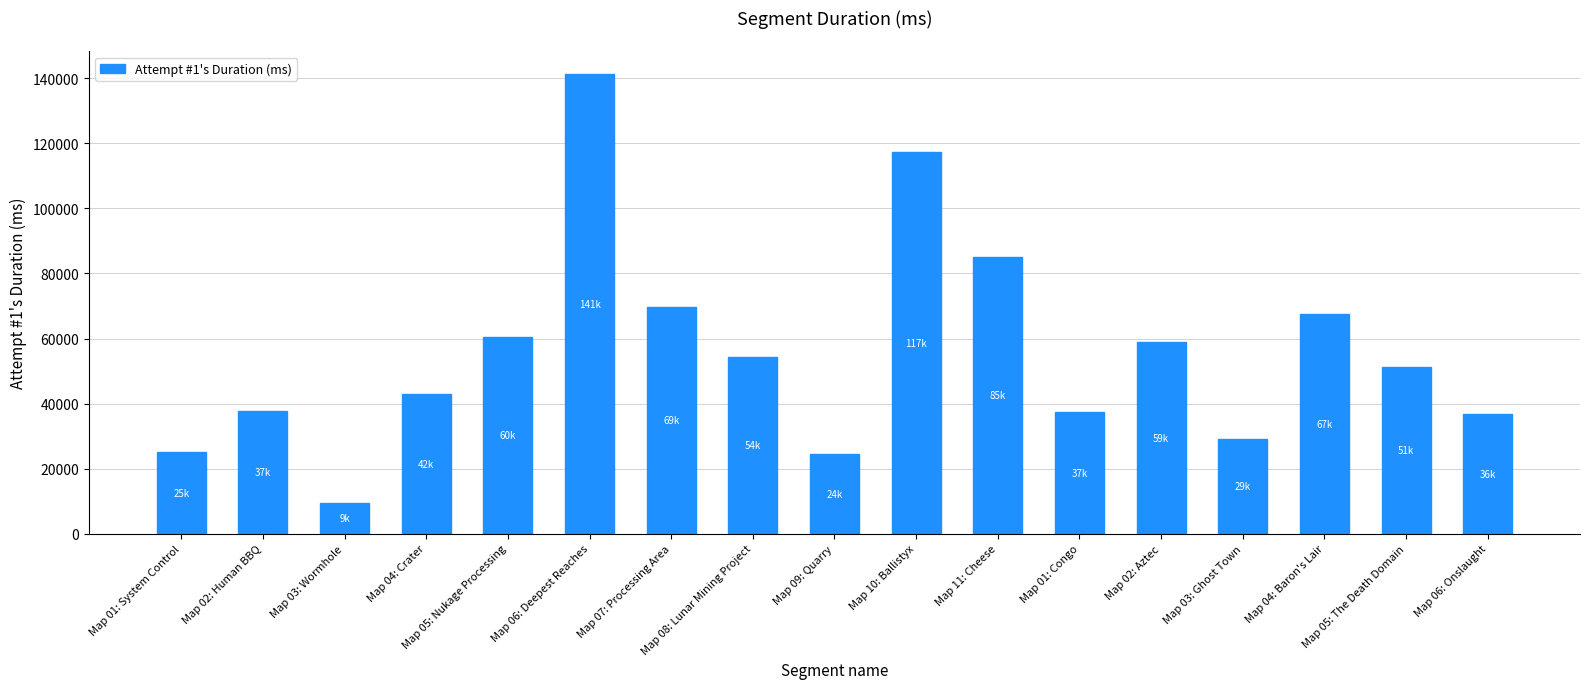

Count the number of data series in this chart.

1